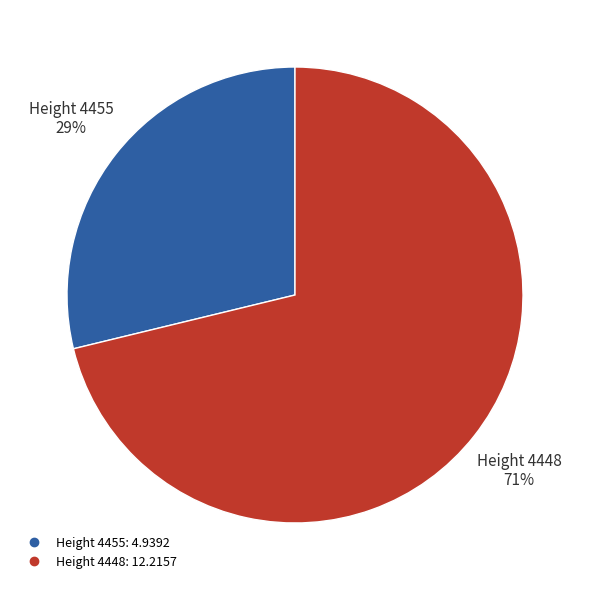

To the nearest percent, what portion does Height 4455 represent?

29%